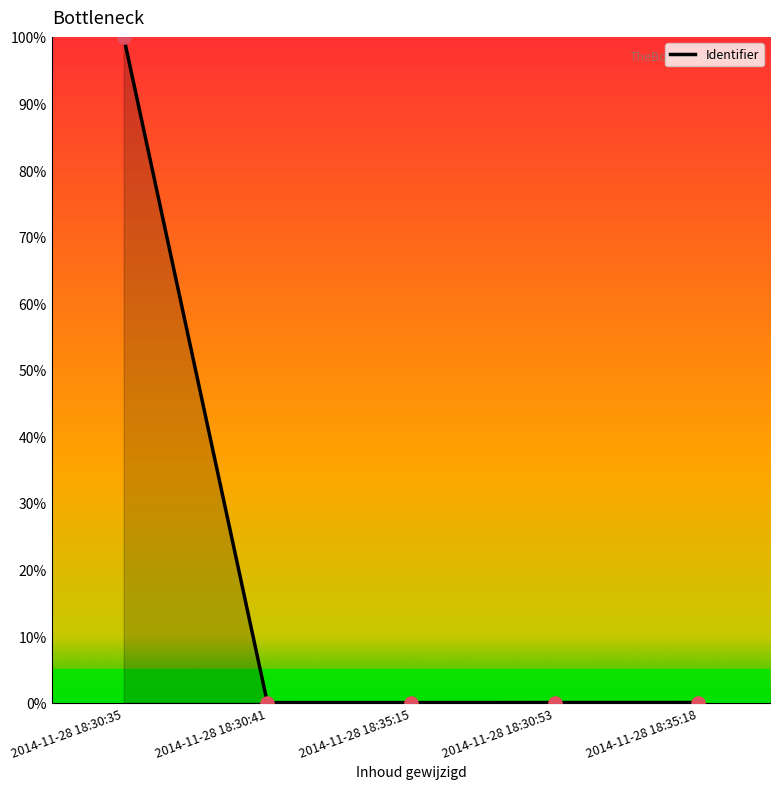

What is the difference between the maximum and minimum values?

100.0